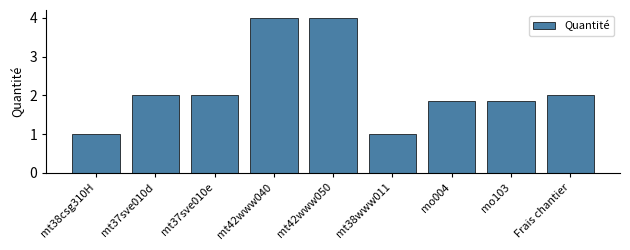

How many bars are there in total?

9